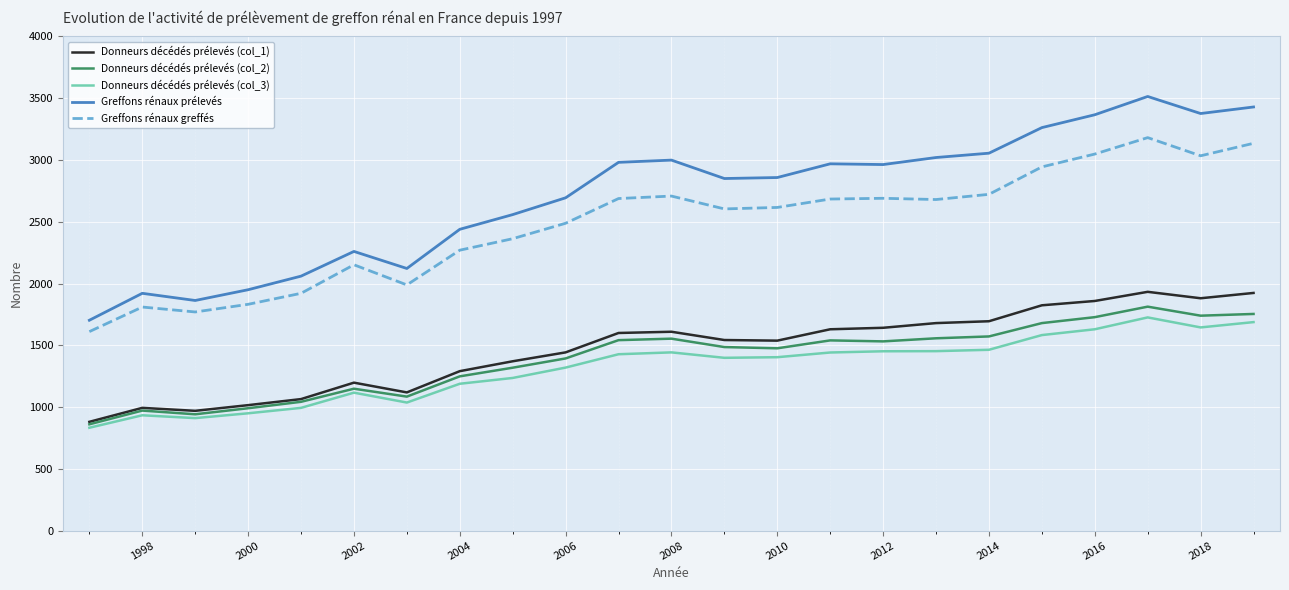

True or false: Greffons rénaux greffés and Donneurs décédés prélevés (col_3) intersect in this chart.

False